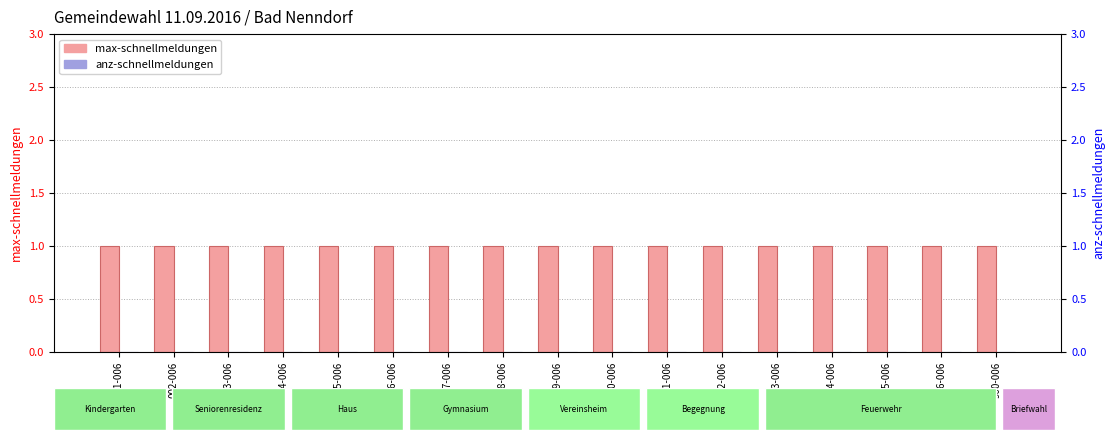

Rank the categories by anz-schnellmeldungen value from lowest to highest.

001-006, 002-006, 003-006, 004-006, 005-006, 006-006, 007-006, 008-006, 009-006, 010-006, 011-006, 012-006, 013-006, 014-006, 015-006, 016-006, 900-006